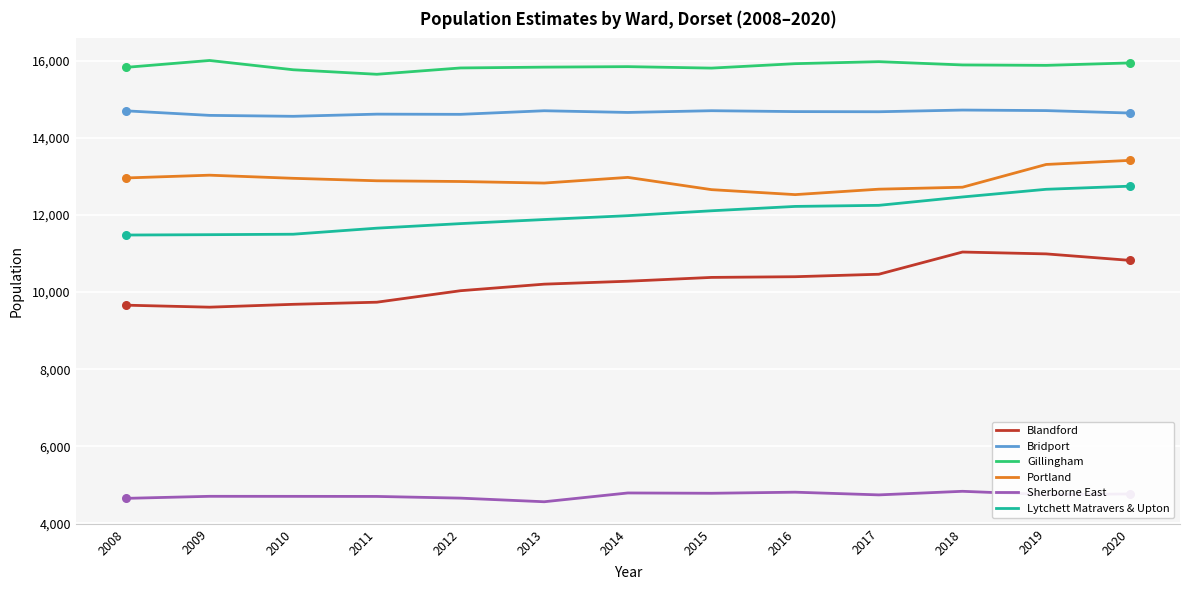

What is the total value across all series at 2013?

70022